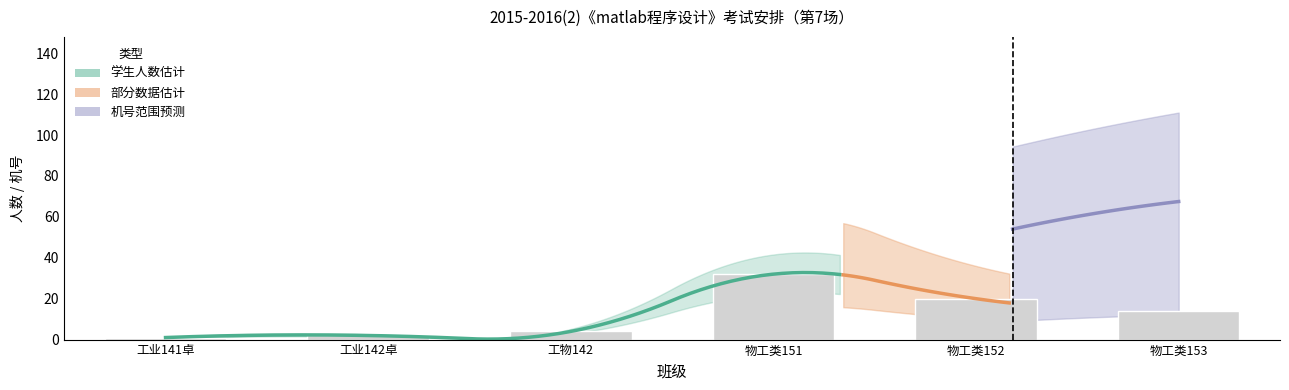

At how many categories does at least one series exceed 68?

1